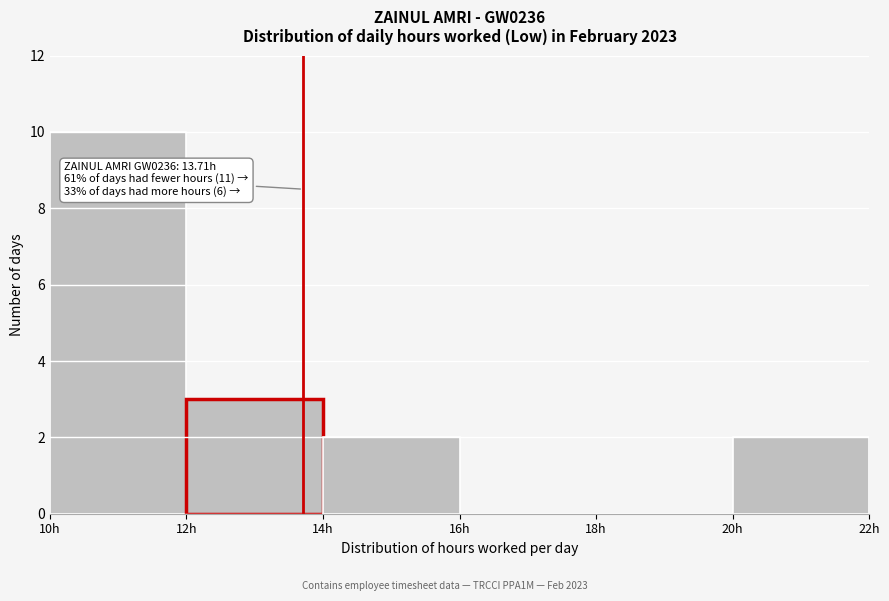

Which range on the x-axis has the tallest bar?

10 to 12